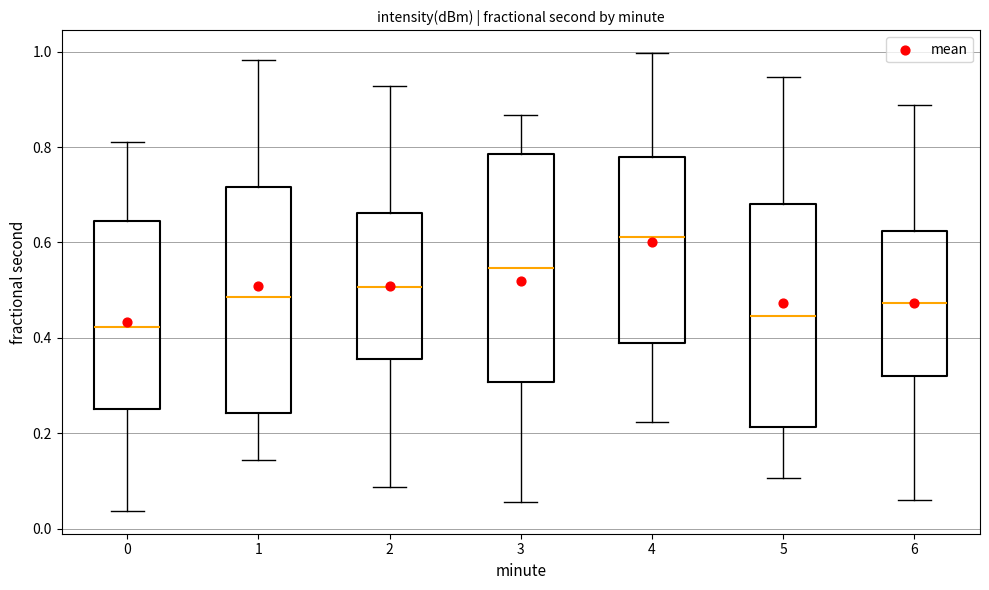

Reading left to right, read every box against the y-axis: the position of its median line, the range the box covers, and the ends of its whiskers. The values are not printed on the chart, so give them approximately, as read against the axis.

0: median 0.42, box 0.26 to 0.64, whiskers 0.04 to 0.82
1: median 0.48, box 0.24 to 0.72, whiskers 0.14 to 0.98
2: median 0.50, box 0.36 to 0.66, whiskers 0.08 to 0.92
3: median 0.54, box 0.30 to 0.78, whiskers 0.06 to 0.86
4: median 0.62, box 0.38 to 0.78, whiskers 0.22 to 1.00
5: median 0.44, box 0.22 to 0.68, whiskers 0.10 to 0.94
6: median 0.48, box 0.32 to 0.62, whiskers 0.06 to 0.88